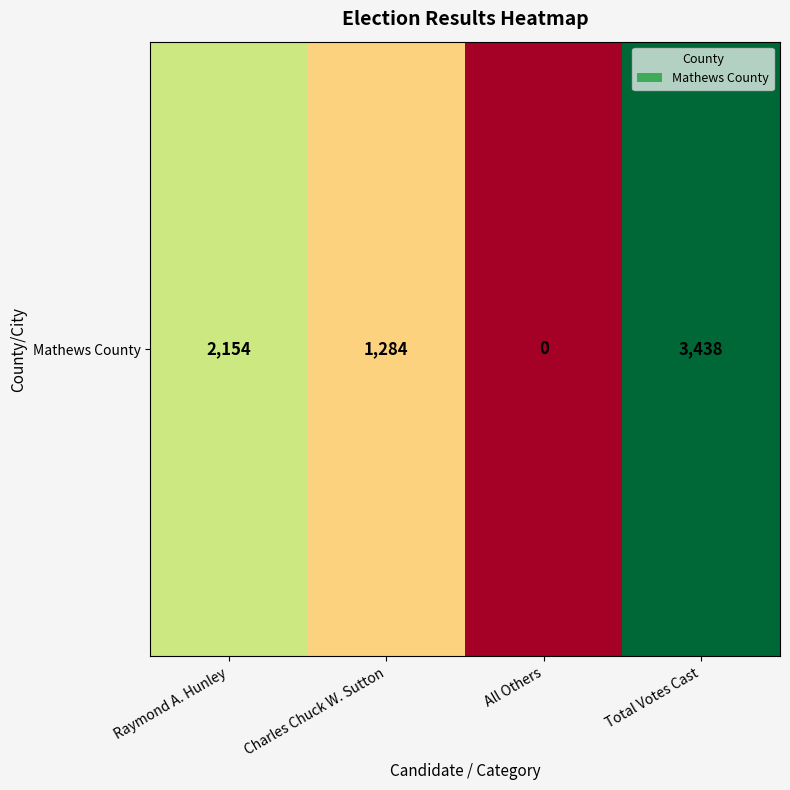

Which category has the lowest value across all series?

All Others